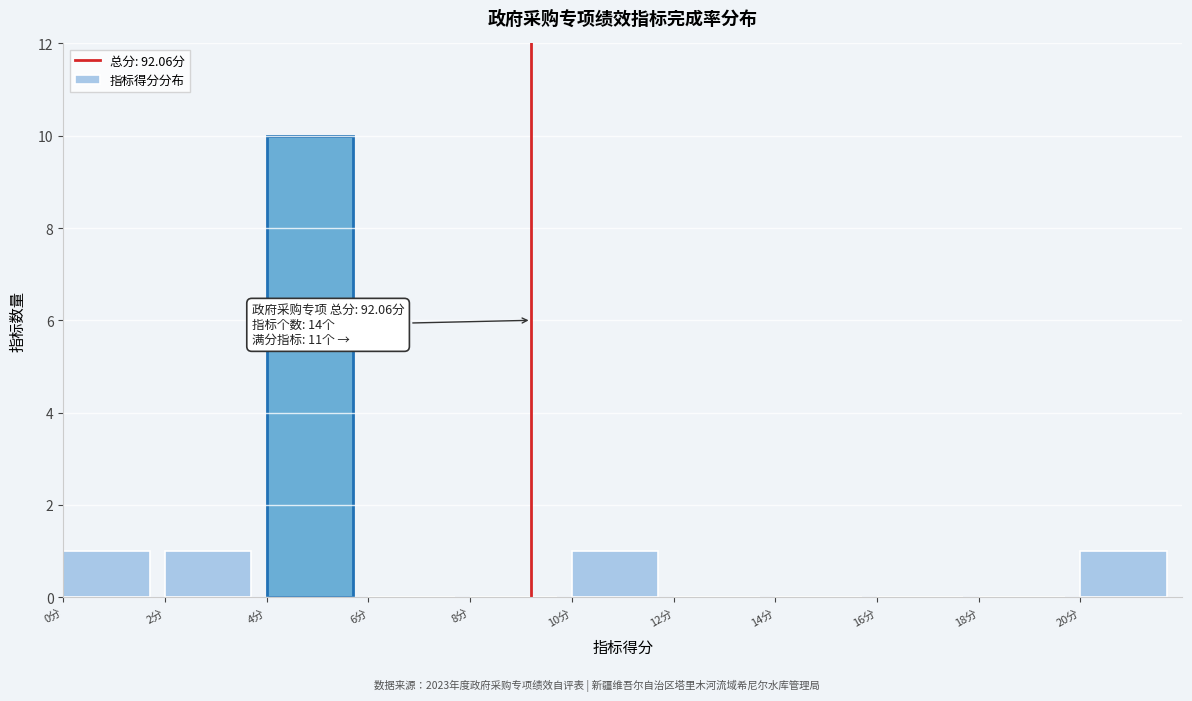

Which range on the x-axis has the tallest bar?

4 to 6